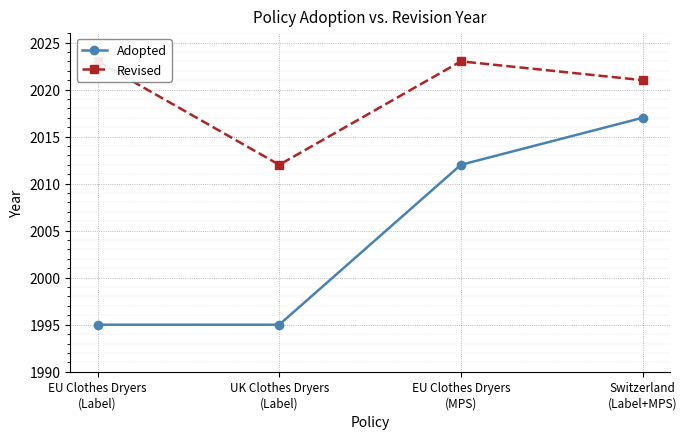

Is the value of Revised at EU Clothes Dryers
(MPS) greater than the value of Adopted at UK Clothes Dryers
(Label)?

Yes